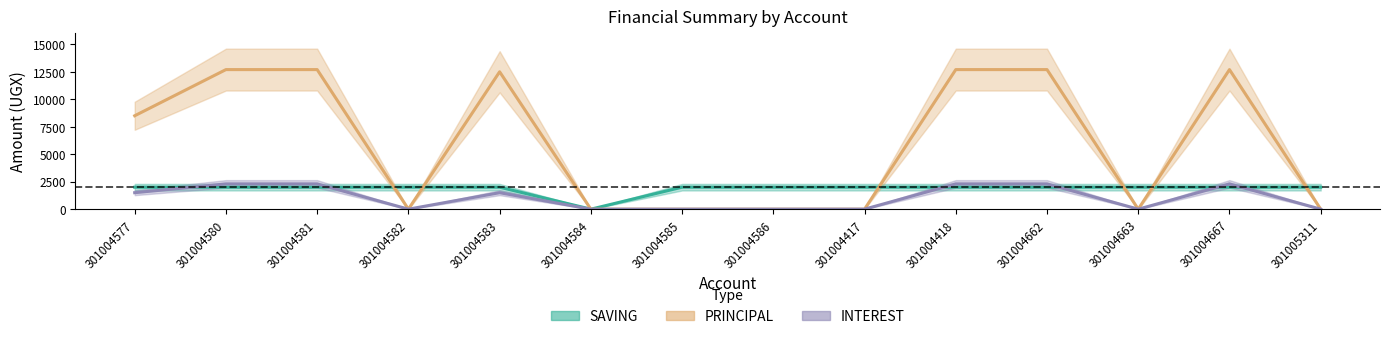

Rank the series by their average value, from highest to lowest.

PRINCIPAL, SAVING, INTEREST